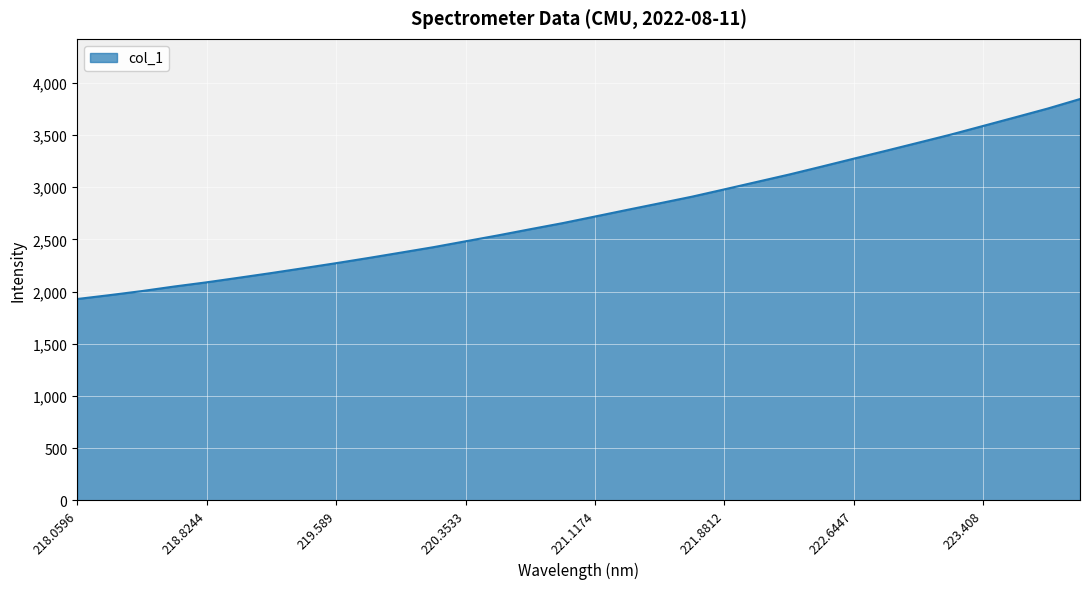

How many distinct data groups are displayed?

1